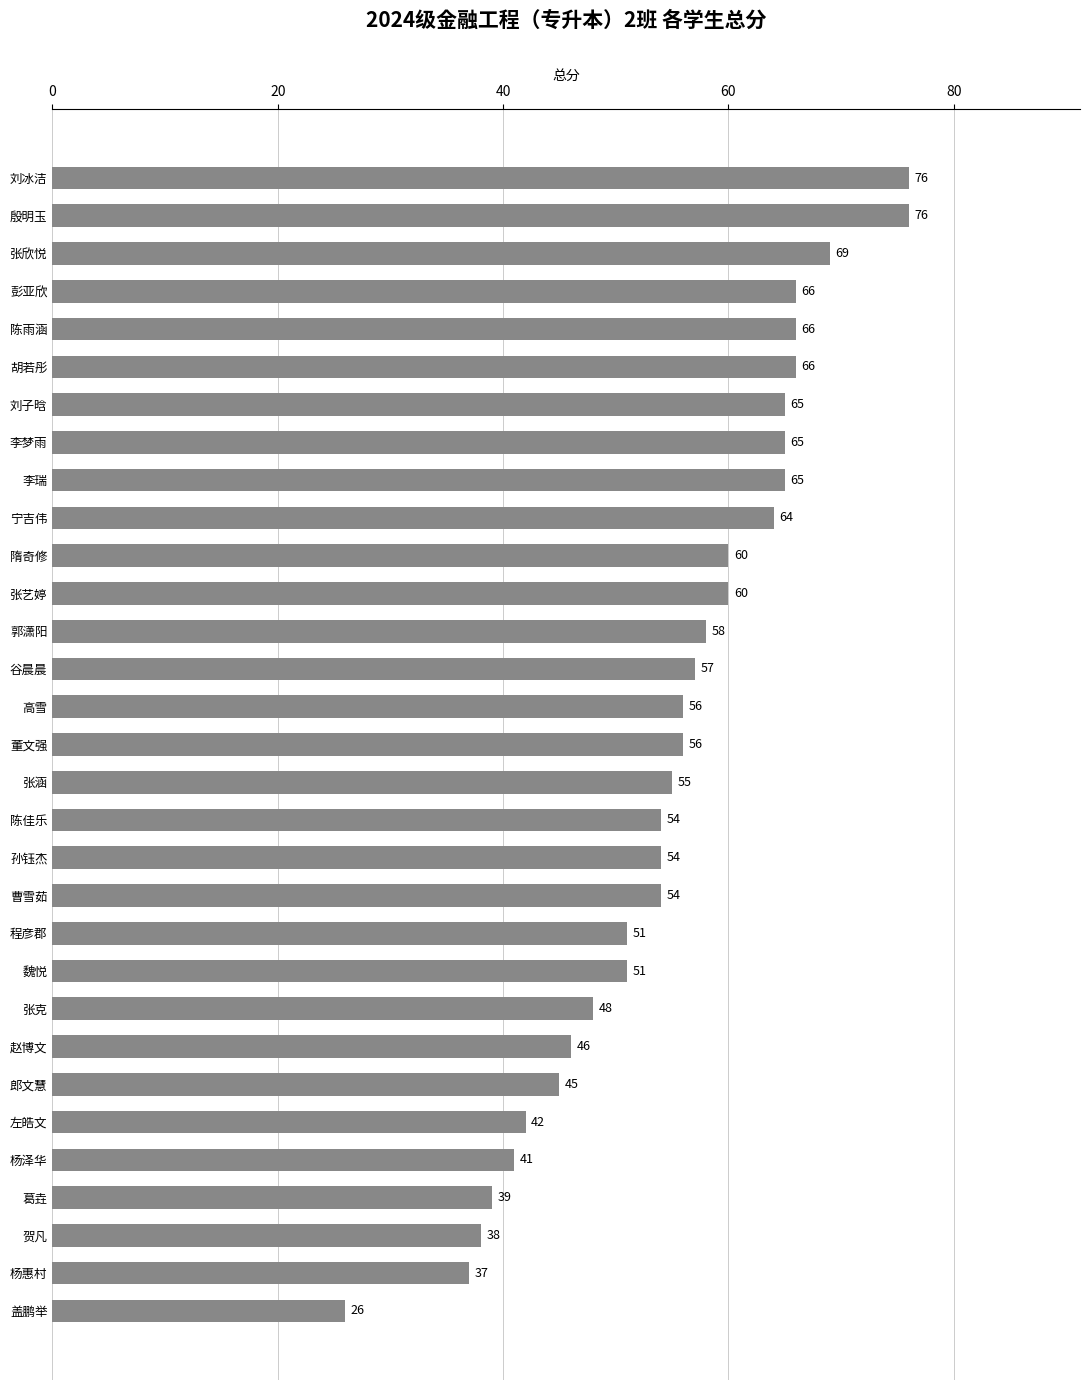

What is the difference between the second highest and minimum values?

50